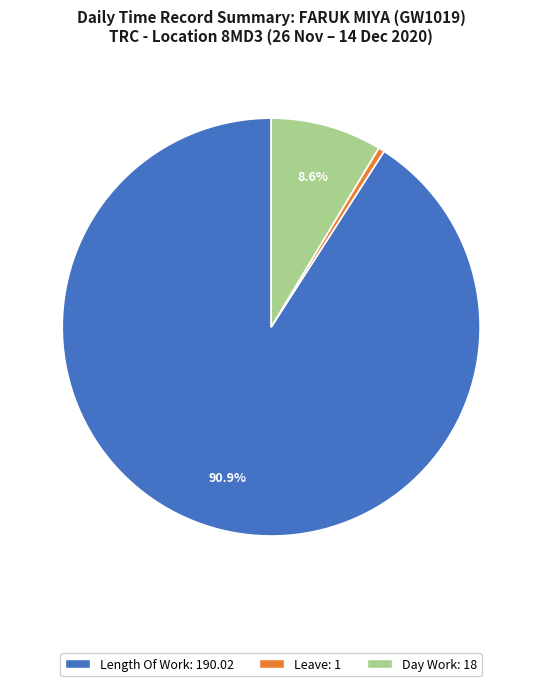

Is there a majority slice in this chart?

Yes